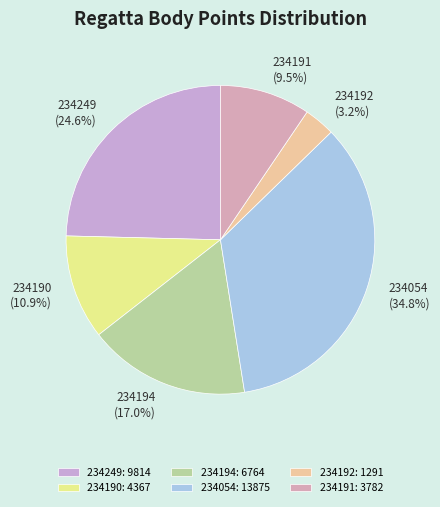

Count the number of slices in the pie.

6